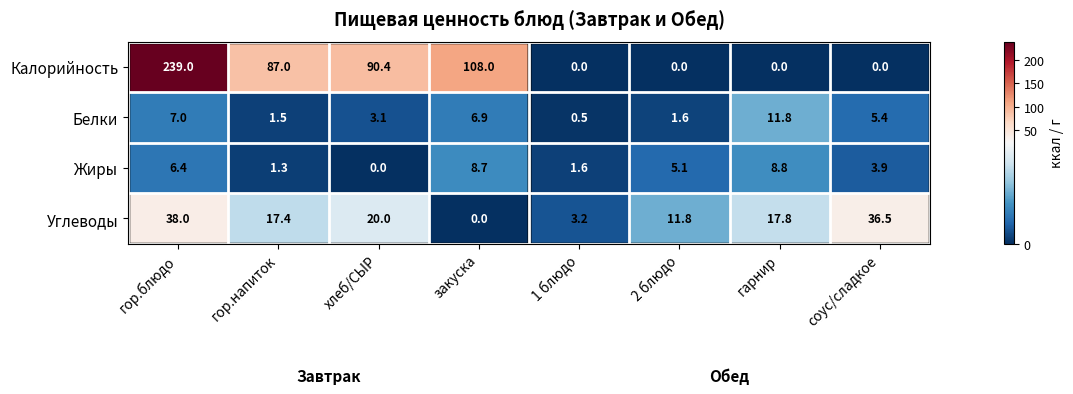

Which series has the widest spread of values?

Калорийность